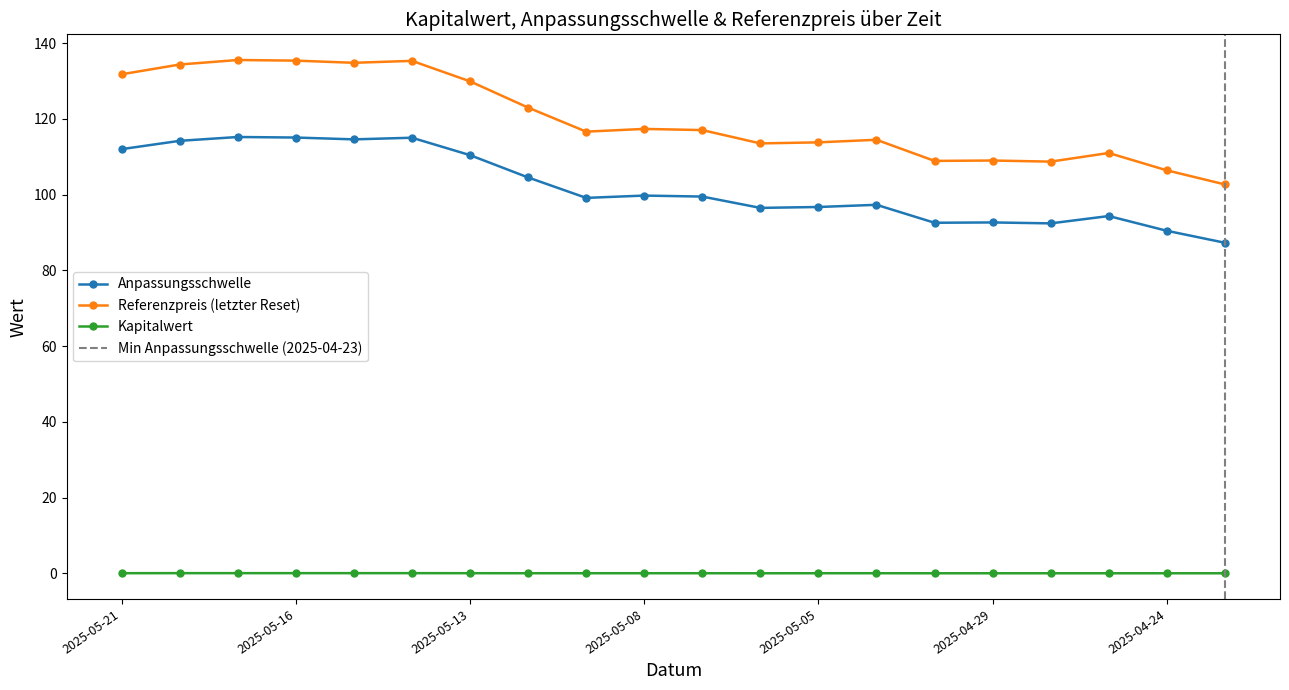

List the series in order of their overall mean, highest first.

Referenzpreis (letzter Reset), Anpassungsschwelle, Kapitalwert